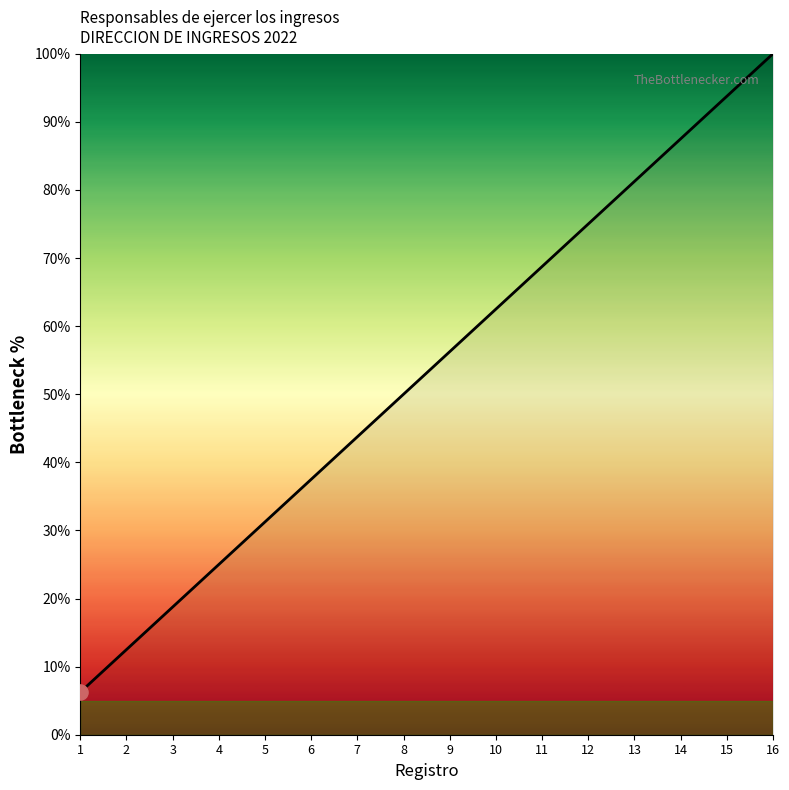

Approximately how many times larger is the value at 13 compared to 5?

2.6